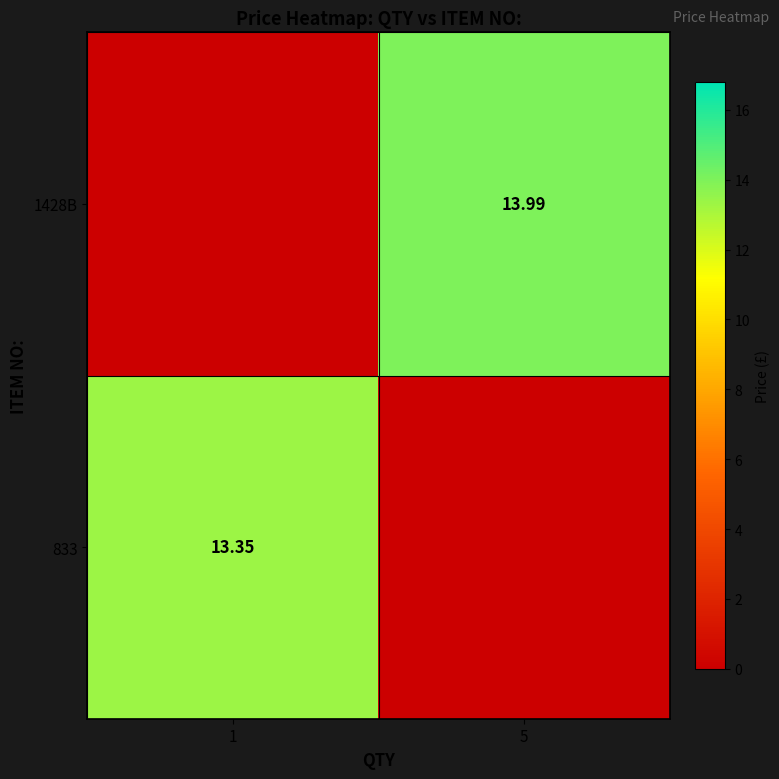

What is the sum of all 1428B values?

14.0